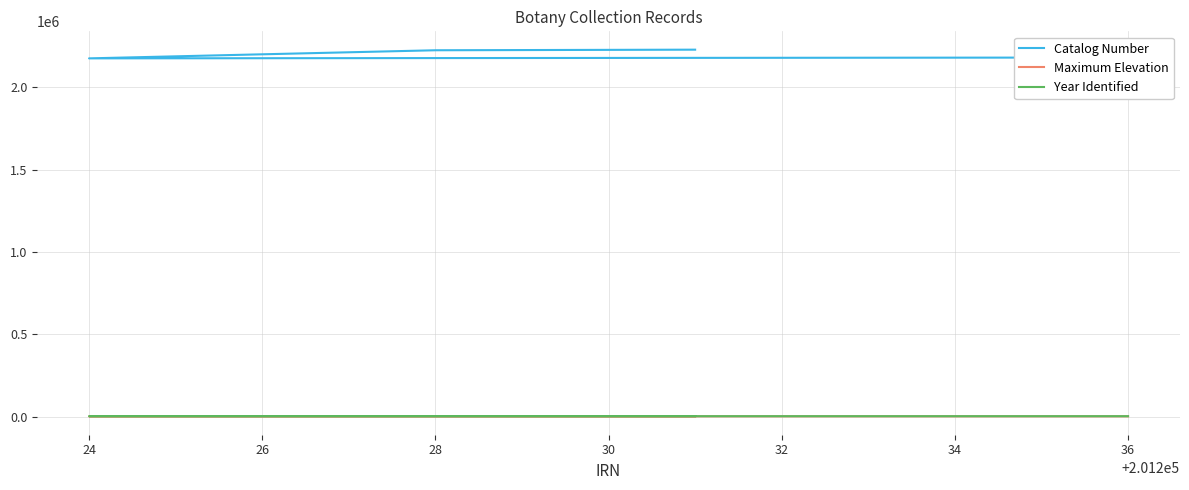

How many interior local peaks does the Maximum Elevation series have?

1